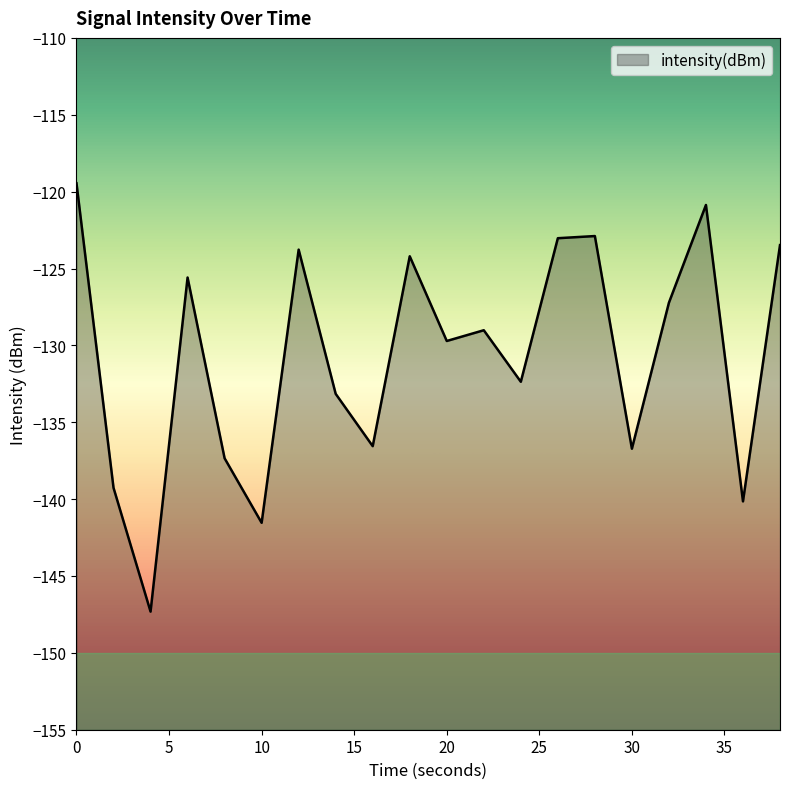

True or false: the data shows -119.5 at 0.

True